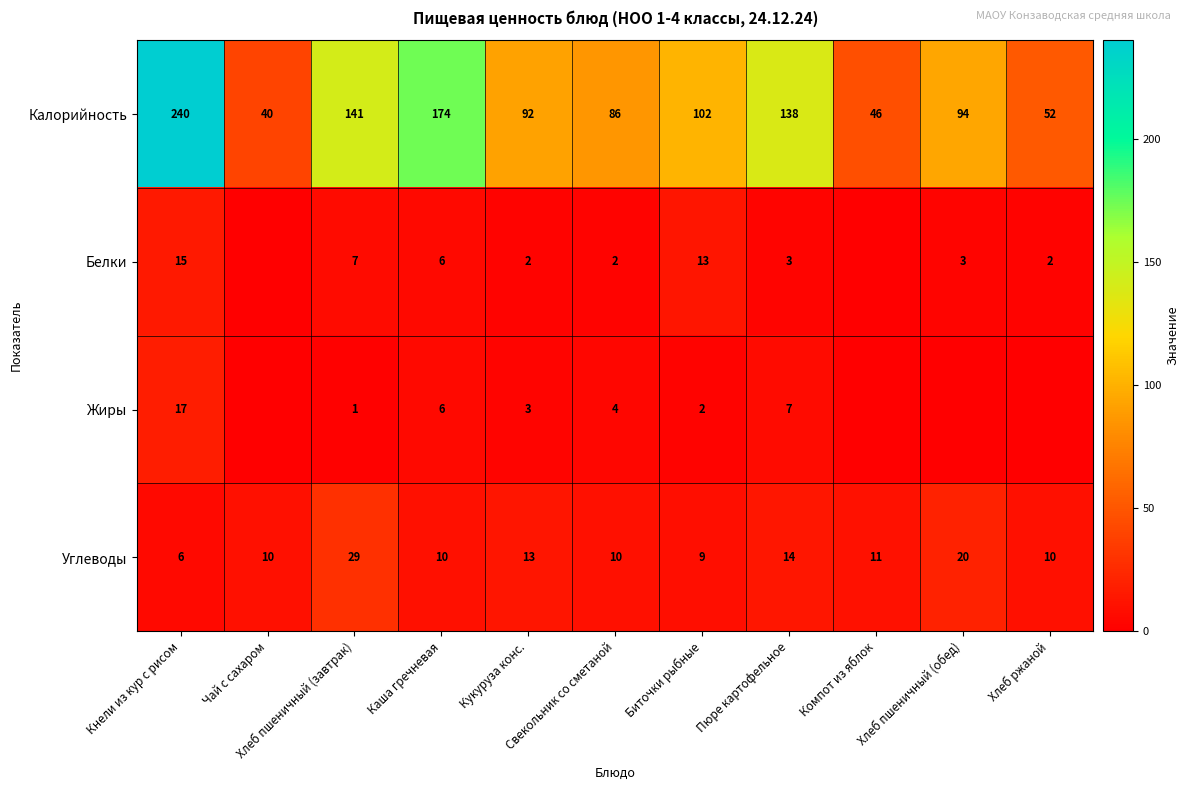

What is the difference between the highest and lowest values at Пюре картофельное?

135